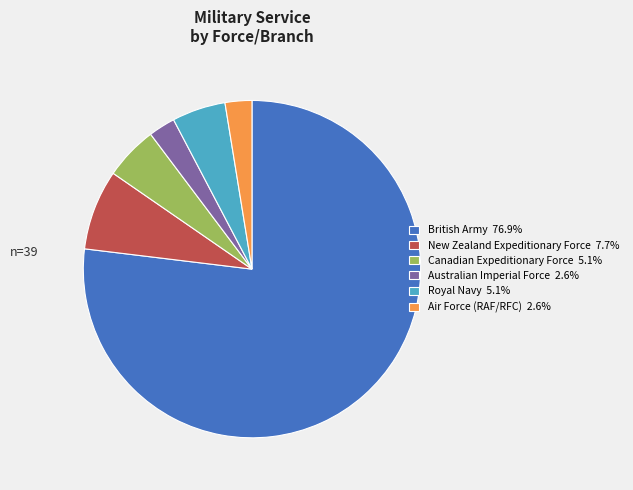

Is the sum of Australian Imperial Force 2.6% and Royal Navy 5.1% greater than half?

No